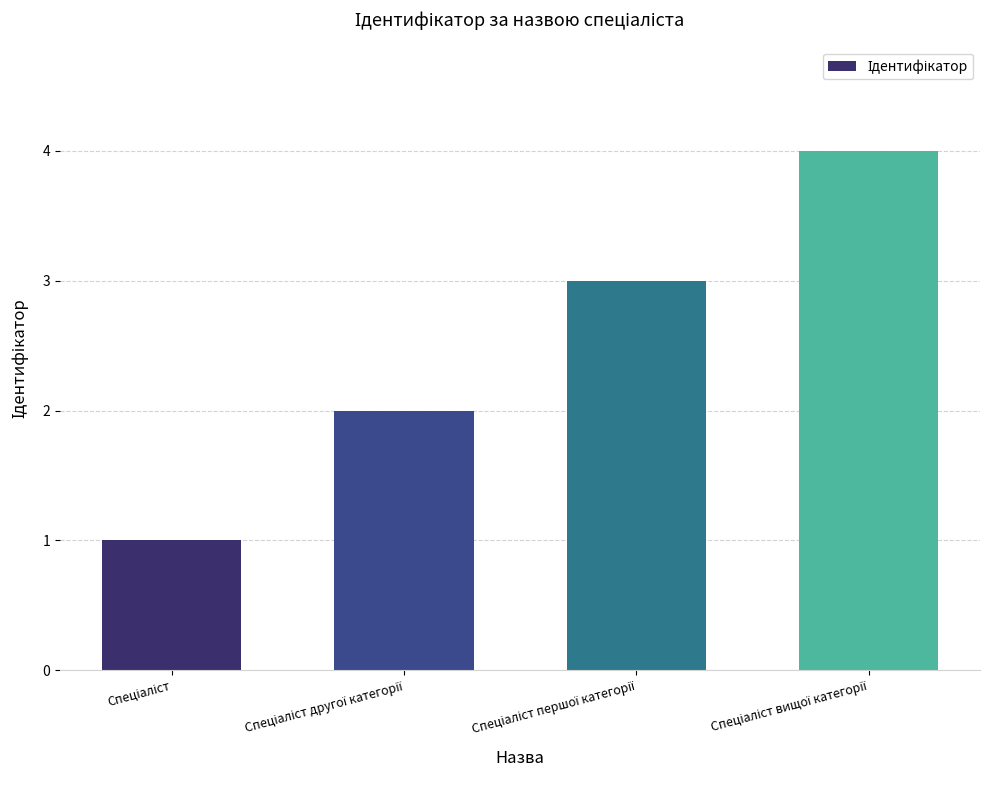

How many values are between 2 and 4?

3